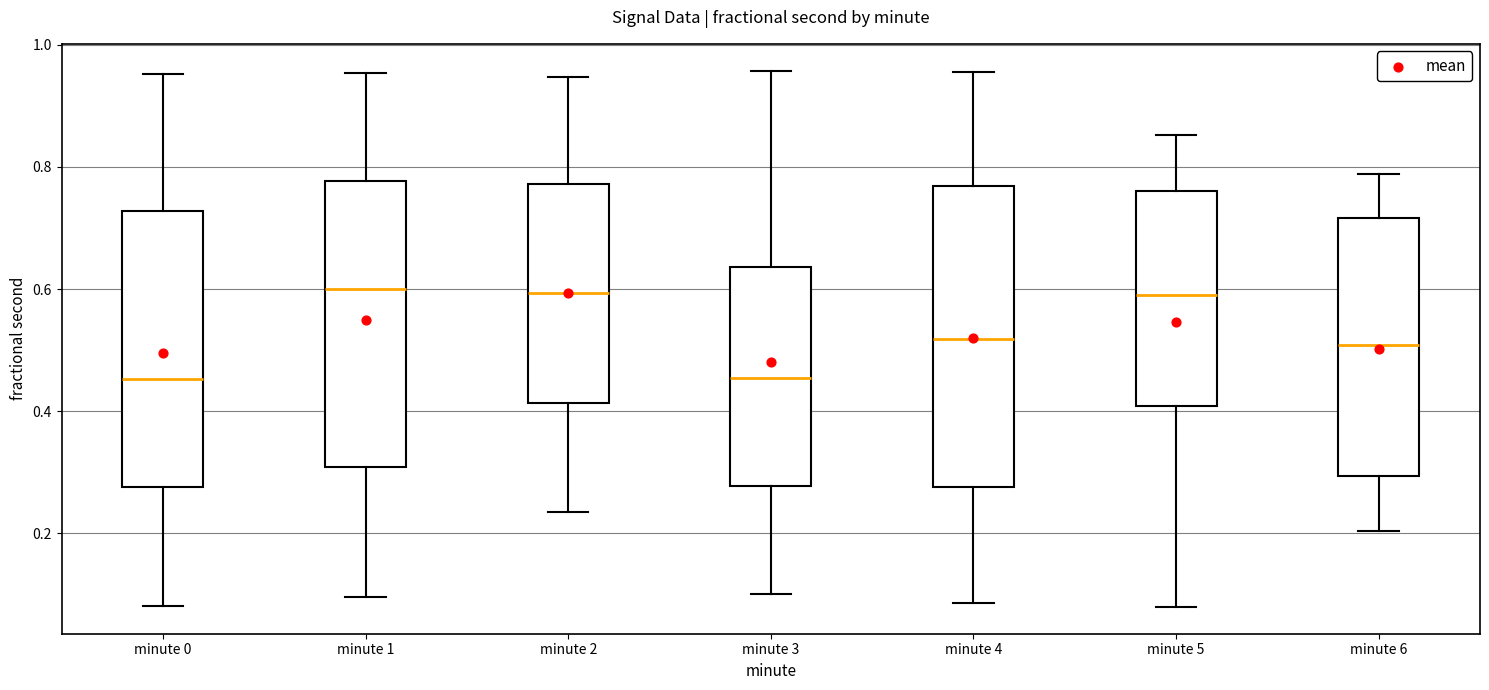

Where does the median line of the box for minute 5 sit on the y-axis? The values are not printed on the chart, so give them approximately, as read against the axis.

0.60